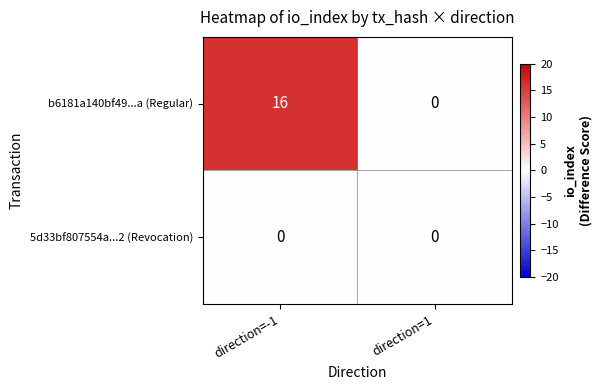

What value does the b6181a140bf49...a (Regular) series have at direction=-1, to the nearest 10?

20